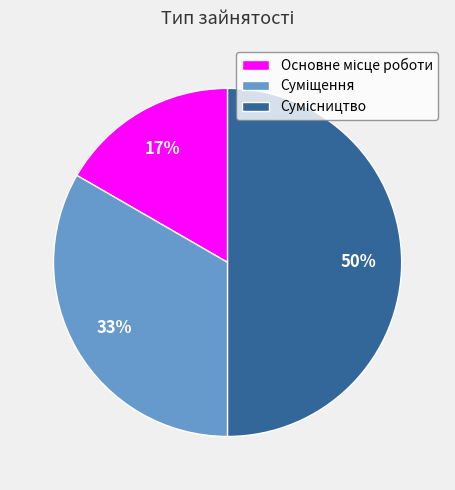

To the nearest percent, what is the difference between the largest and smallest slice percentages?

33%